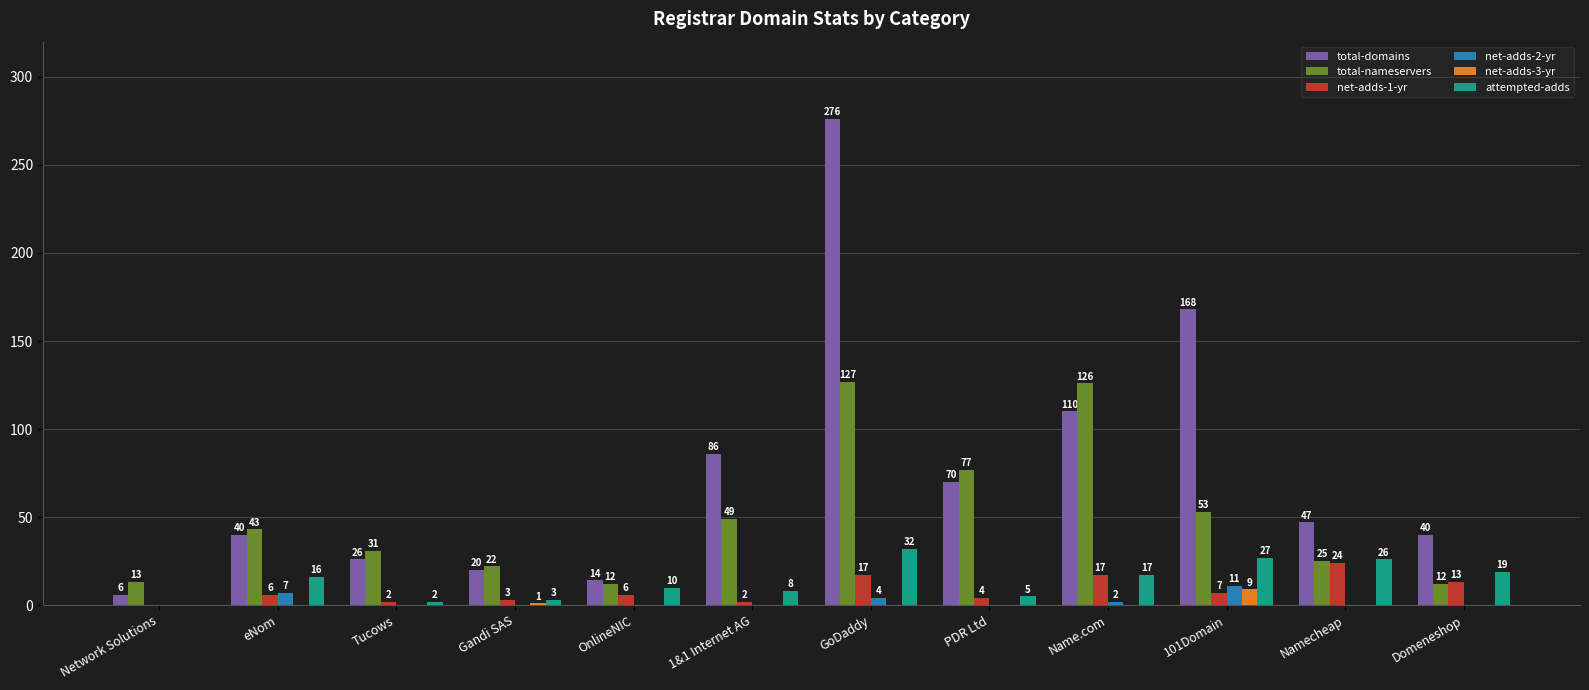

What is the sum of the net-adds-1-yr values at GoDaddy and Namecheap?

41